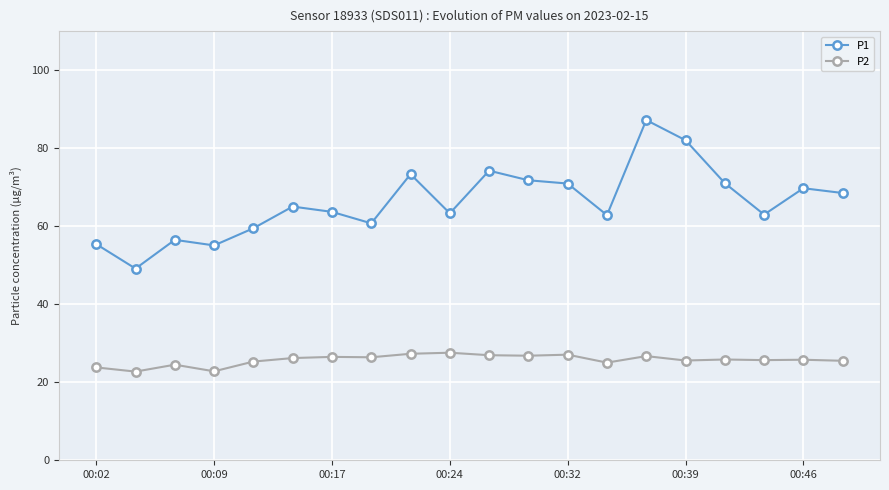

What is the difference between the maximum and minimum values in the P1 series?

38.1